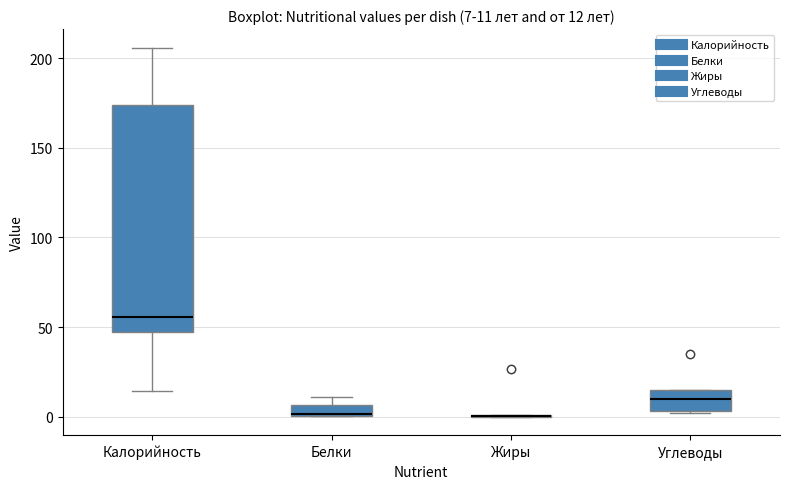

Which box is the tallest, from its lower edge to its upper edge?

Калорийность